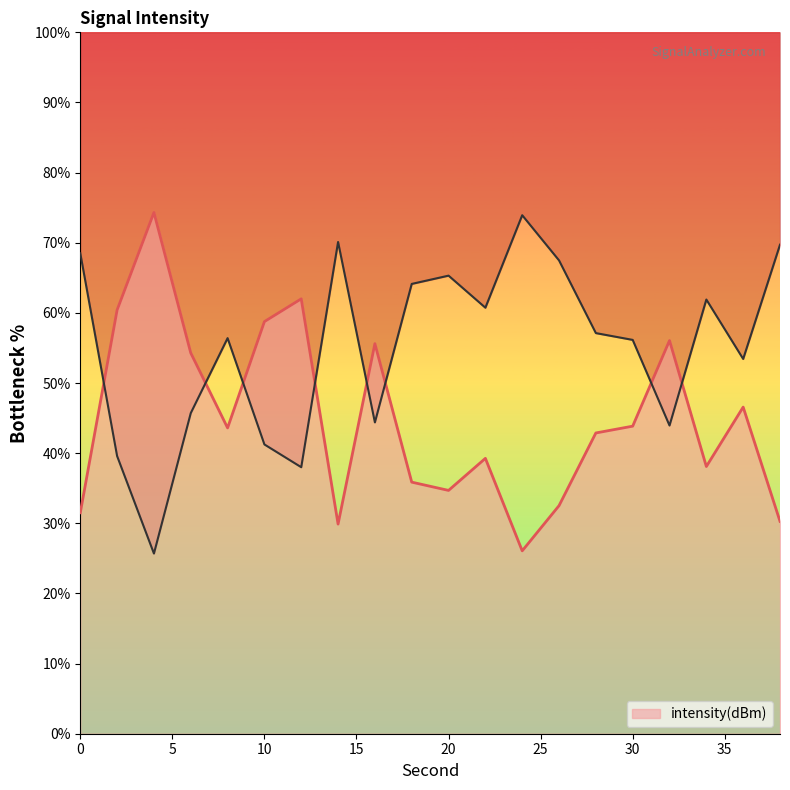

True or false: the data shows 11.9 at 24.

False